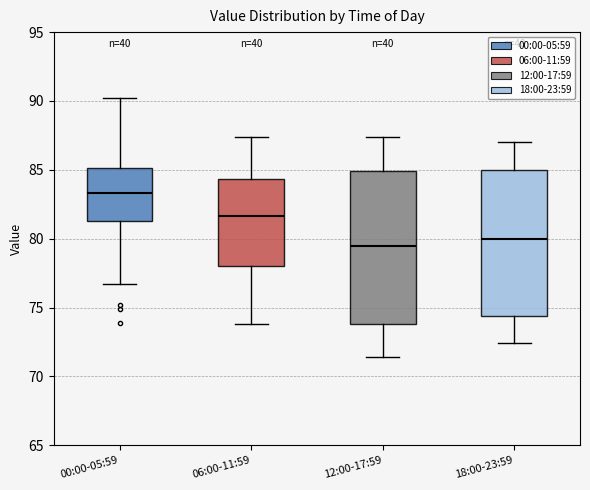

Reading left to right, transcribe this box plot: for each box, give where its median line is, the range the box spans, and where its two whiskers end, as read against the y-axis. The values are not printed on the chart, so give them approximately, as read against the axis.

00:00-05:59: median 83.5, box 81.5 to 85.0, whiskers 76.5 to 90.0
06:00-11:59: median 81.5, box 78.0 to 84.5, whiskers 74.0 to 87.5
12:00-17:59: median 79.5, box 74.0 to 85.0, whiskers 71.5 to 87.5
18:00-23:59: median 80.0, box 74.5 to 85.0, whiskers 72.5 to 87.0